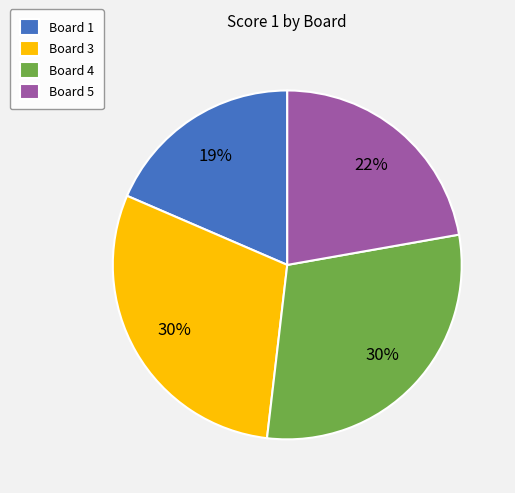

To the nearest percent, what percentage of the pie is Board 5?

22%